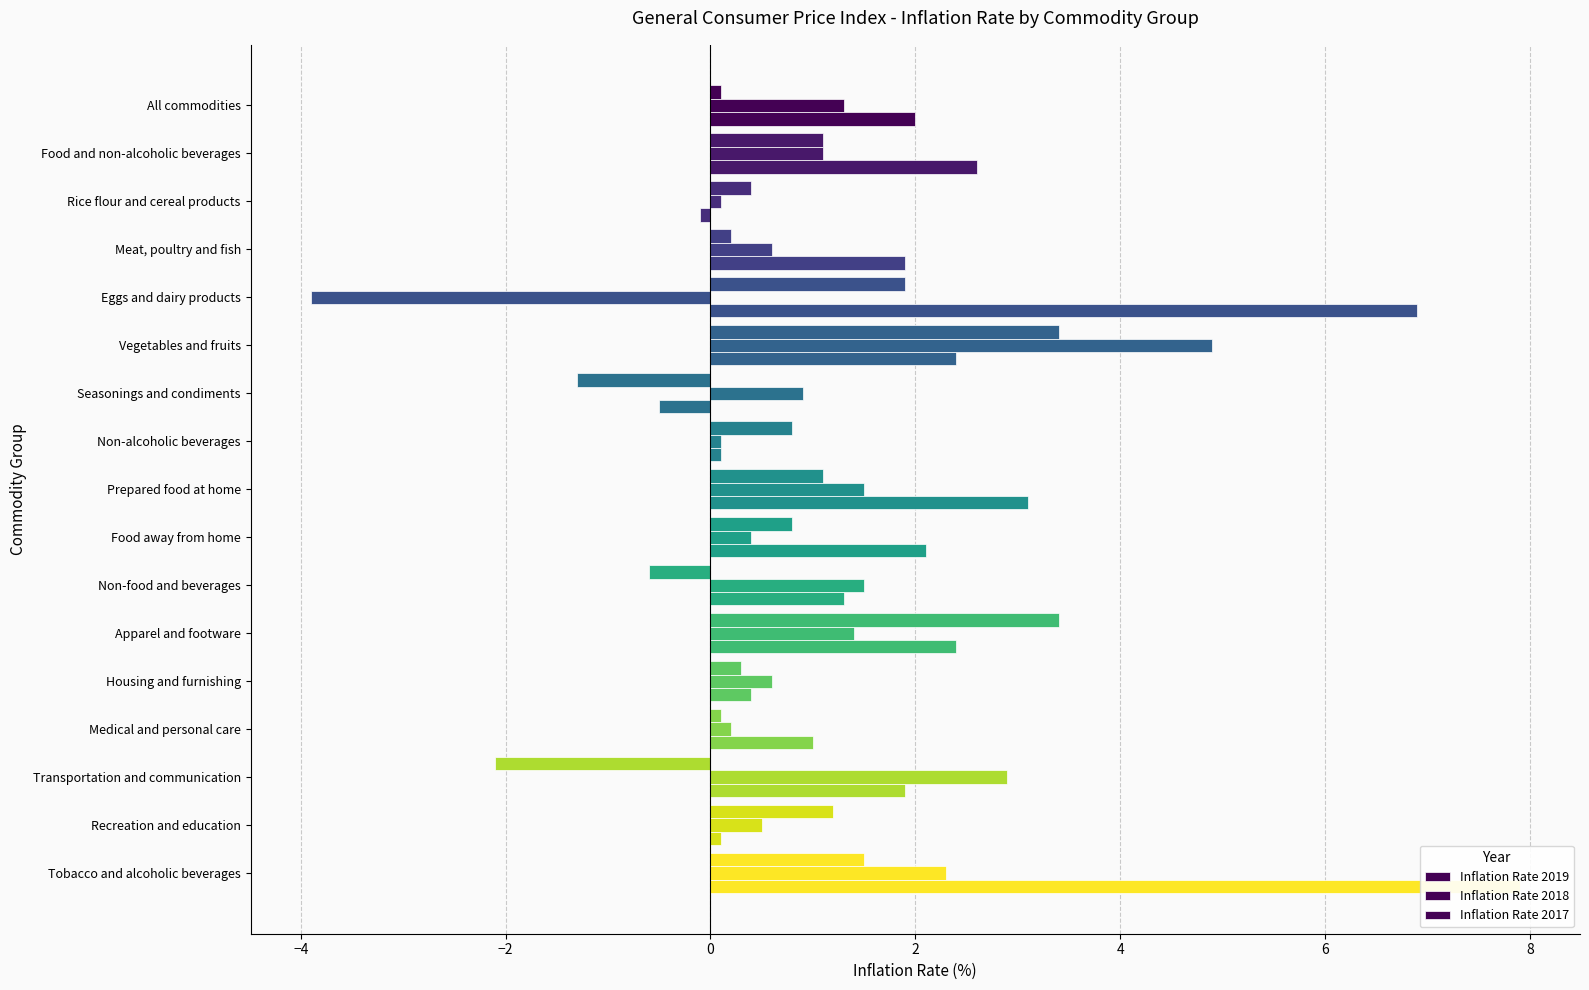

List the series in order of their overall mean, lowest first.

Inflation Rate 2019, Inflation Rate 2018, Inflation Rate 2017